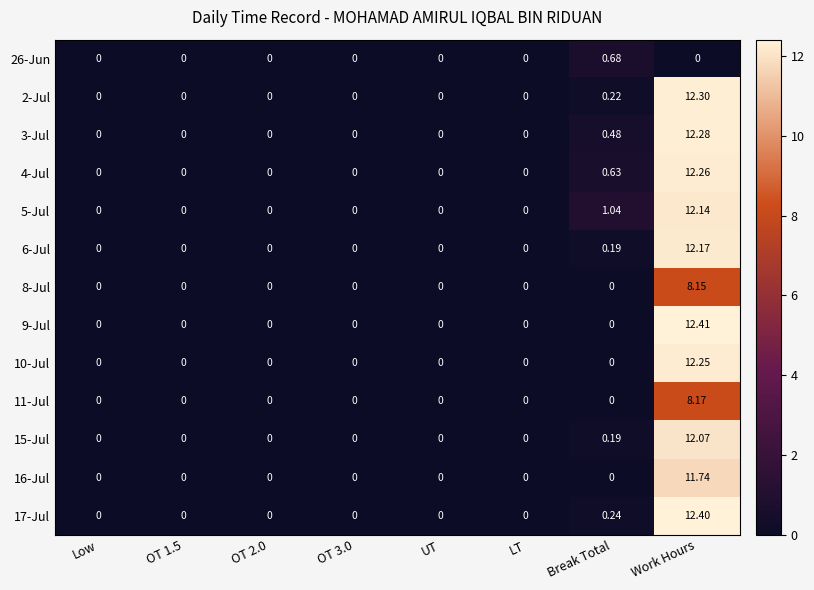

At which label does 15-Jul reach its peak?

Work Hours